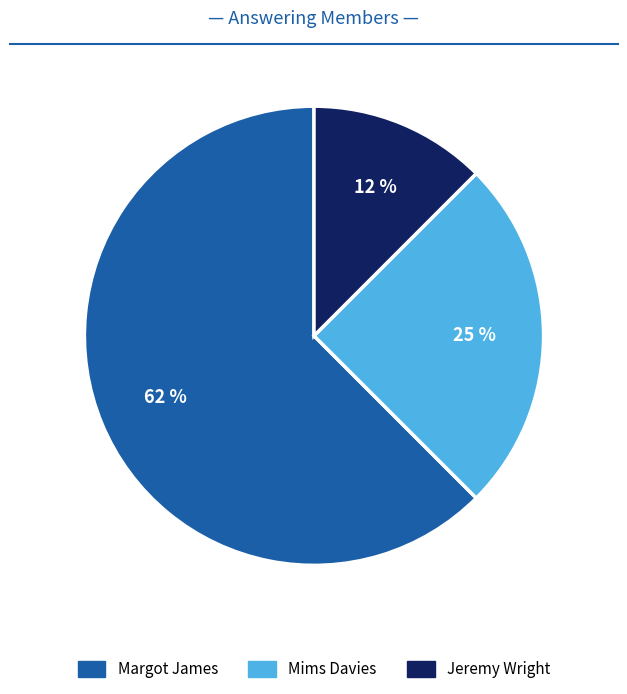

Is there a majority slice in this chart?

Yes